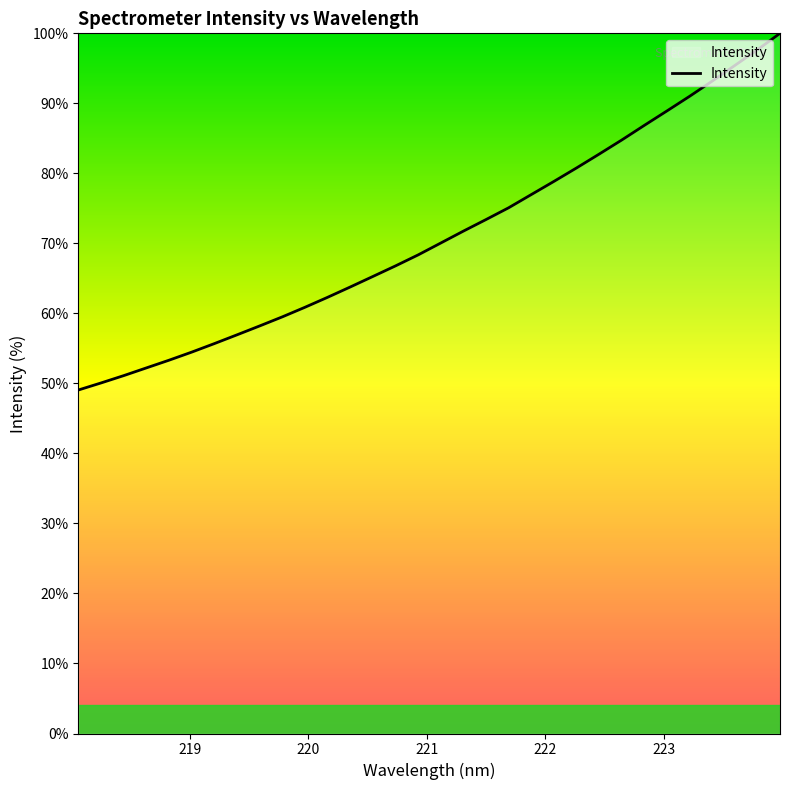

What is the minimum value shown in the chart?

49.1